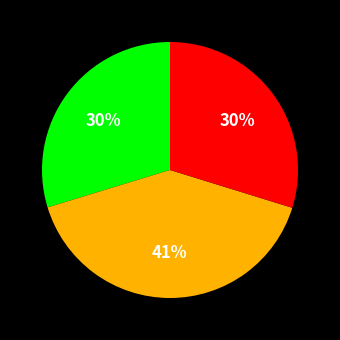

Is there a majority slice in this chart?

No